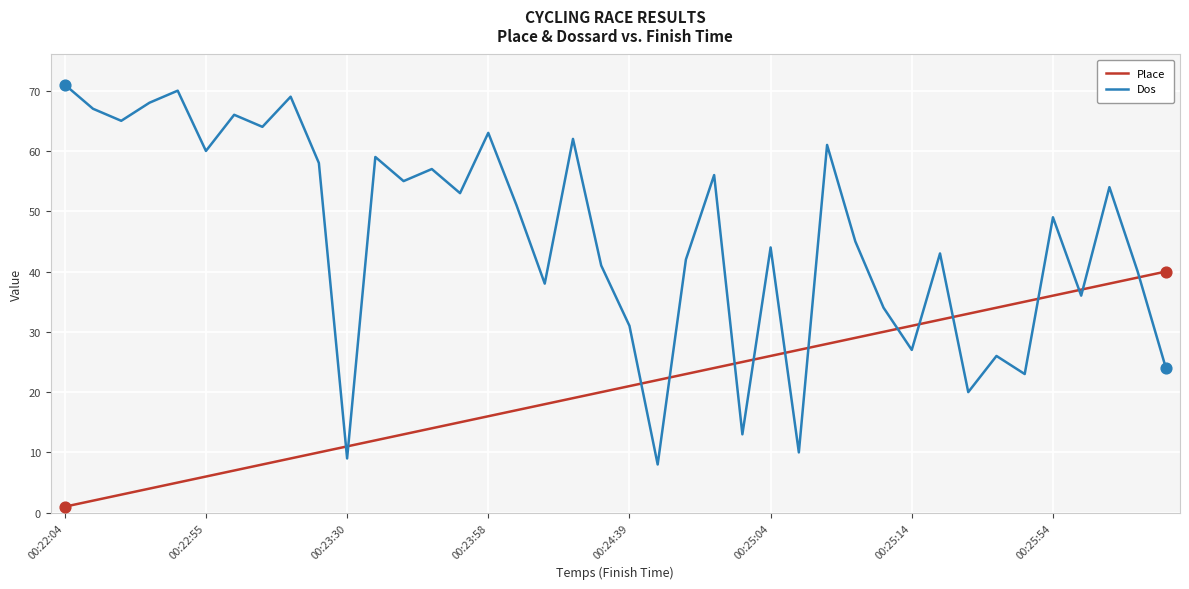

Which series has the largest total across all categories?

Dos